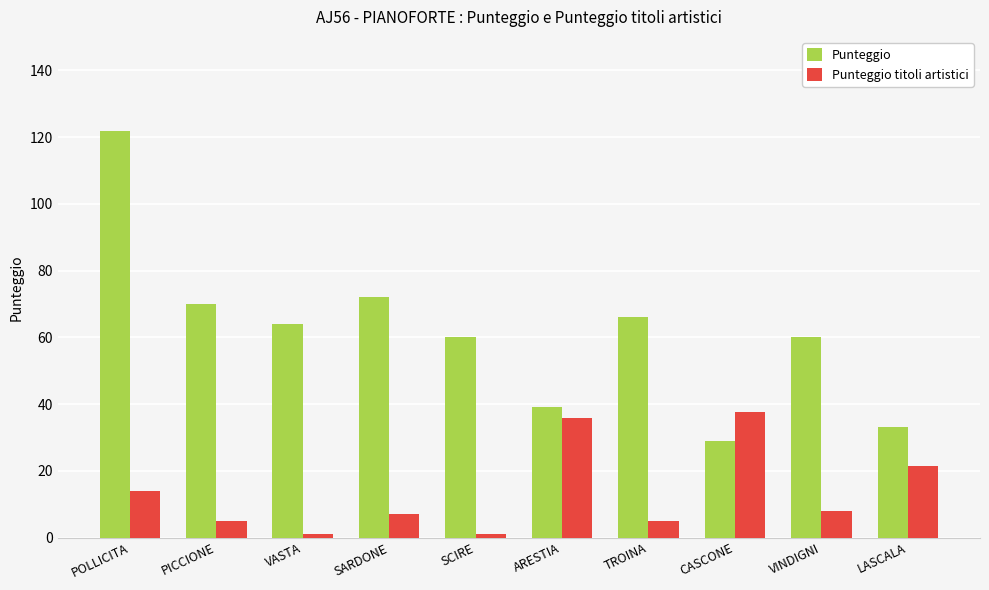

How many bars are there in total?

20